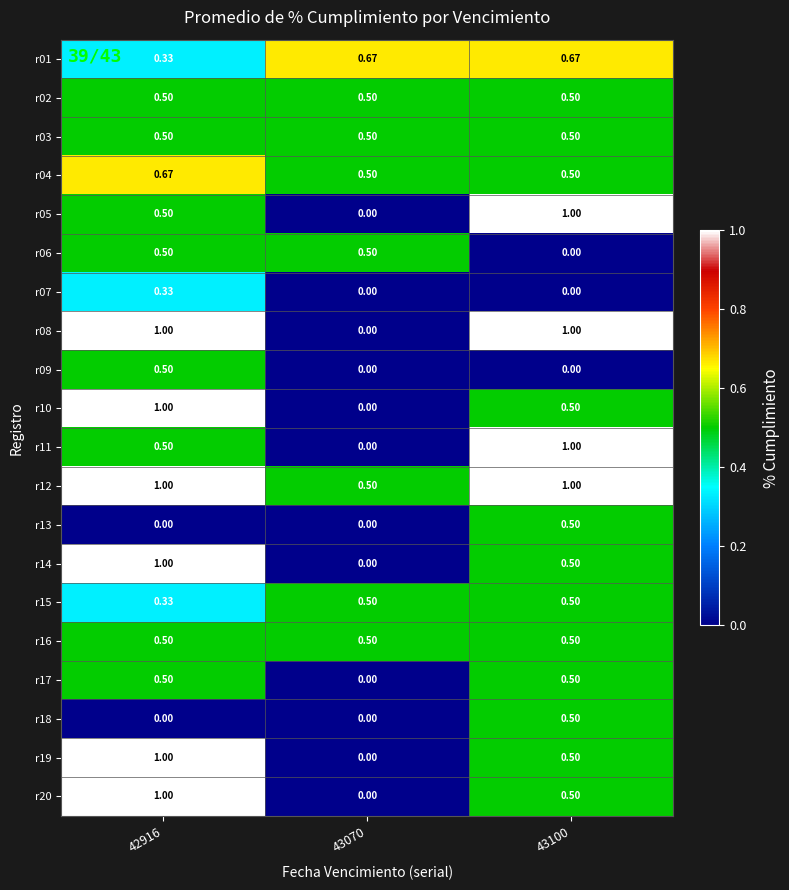

Is the value of r14 at 43070 greater than the value of r19 at 42916?

No